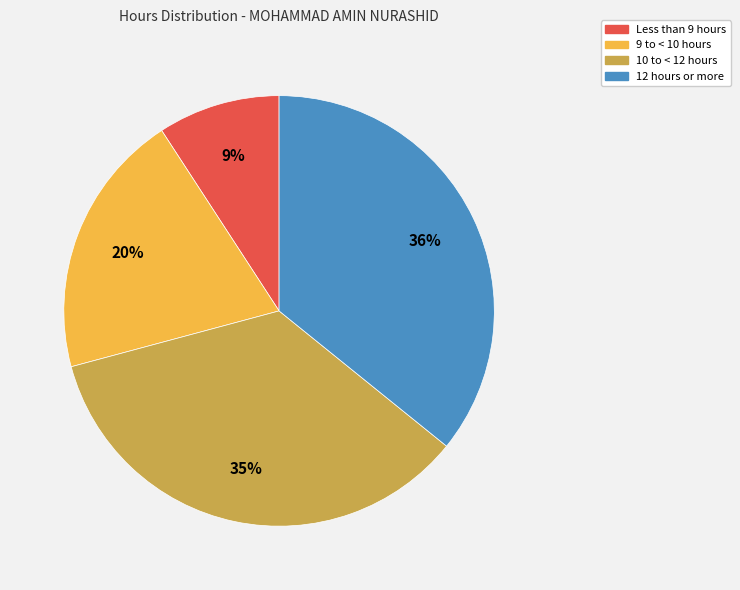

To the nearest percent, what is the average slice percentage?

25%